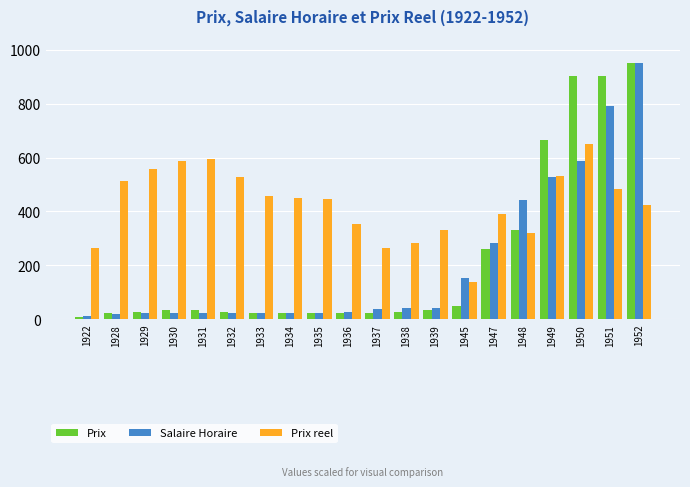

The value of Prix at 1939 is 33.2. True or false?

True